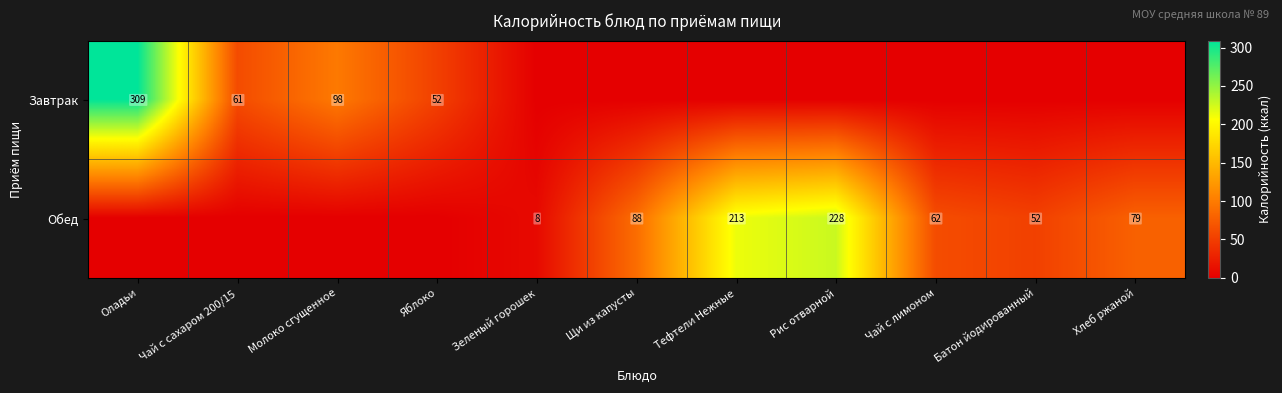

What is the sum of the Завтрак values at Чай с сахаром 200/15 and Оладьи?

370